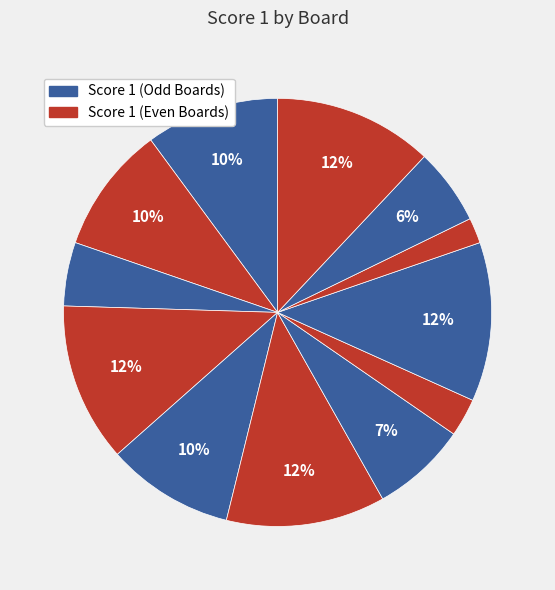

To the nearest percent, what is the difference between the largest and smallest slice percentages?

10%